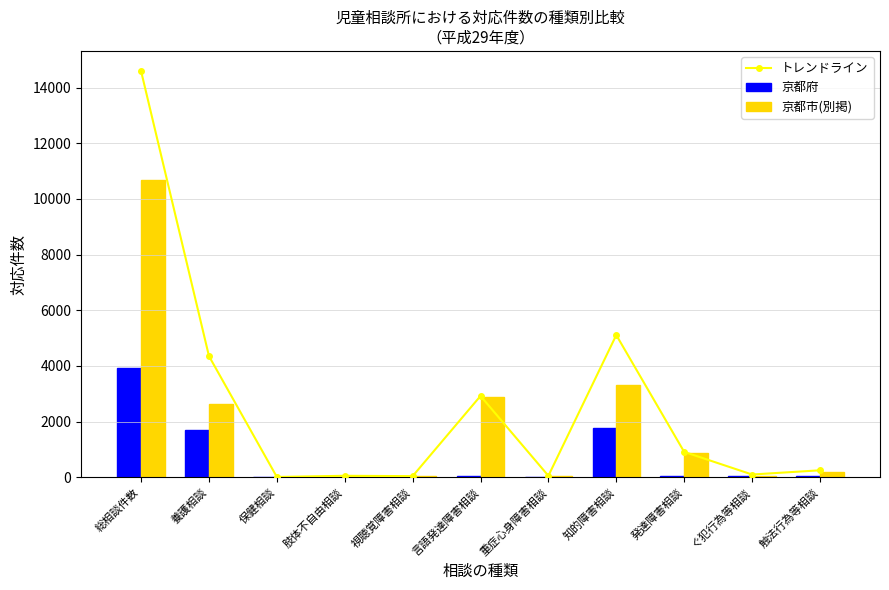

What is the maximum value for 京都府?

3908